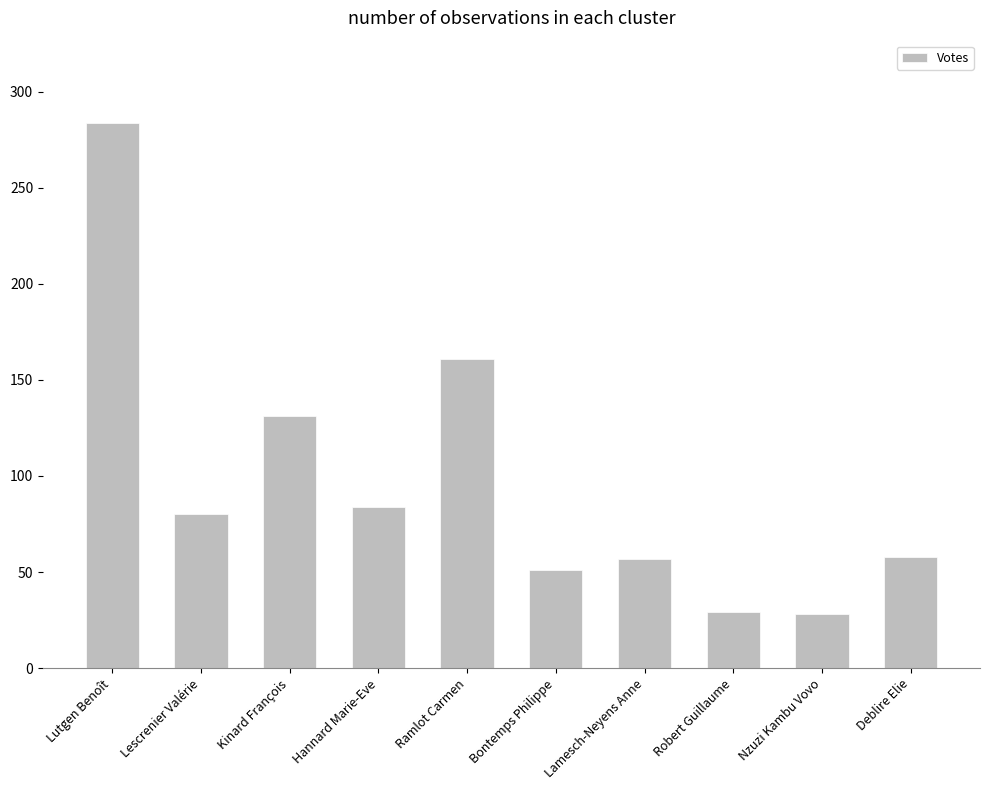

True or false: the data shows 28 at Nzuzi Kambu Vovo.

True